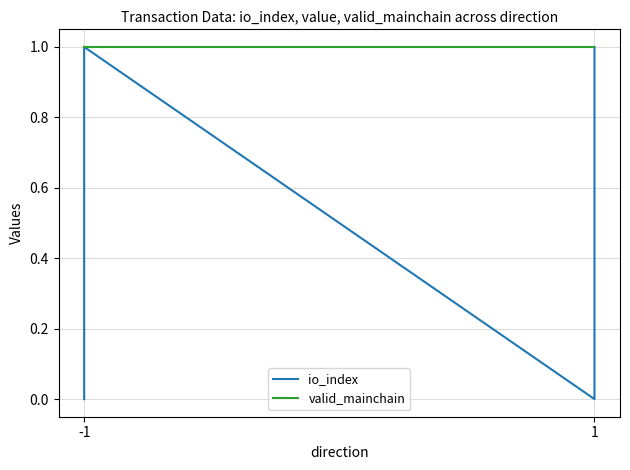

True or false: io_index and valid_mainchain cross at least once.

False